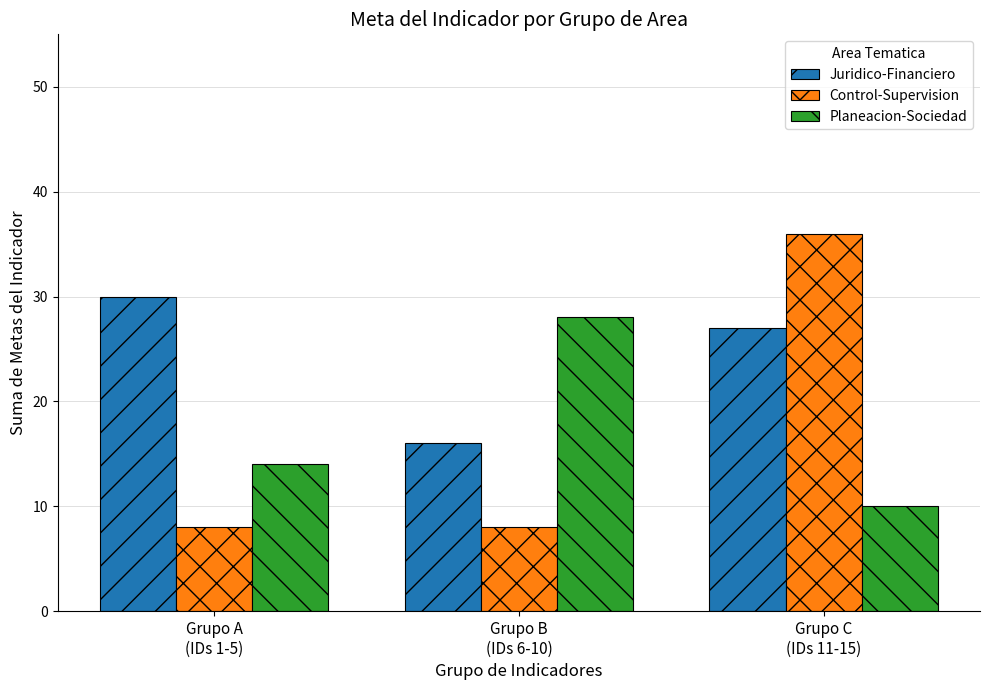

What is the label of the 3rd bar from the right?

Grupo A
(IDs 1-5)